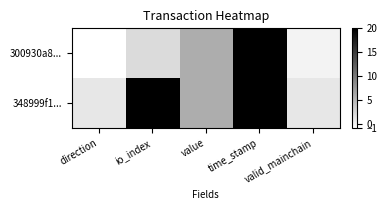

At time_stamp, list the series in order from smallest to largest.

348999f1..., 300930a8...